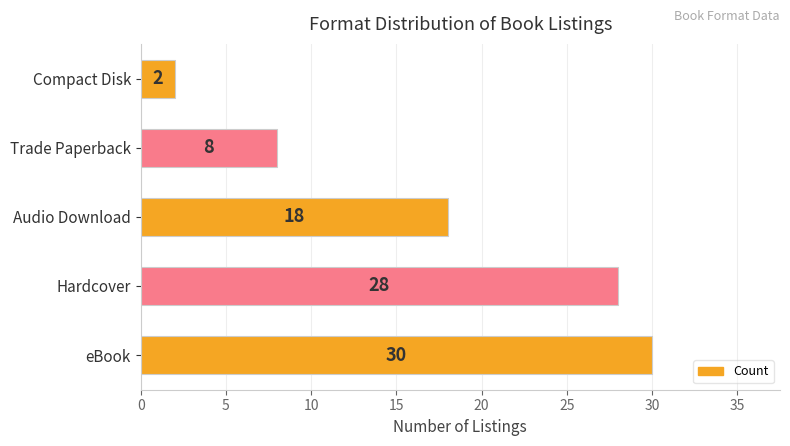

What is the smallest value displayed?

2